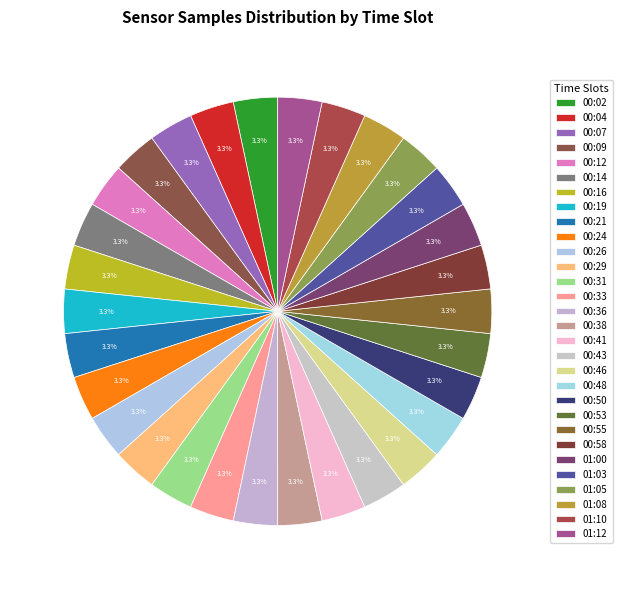

Count the number of slices in the pie.

30